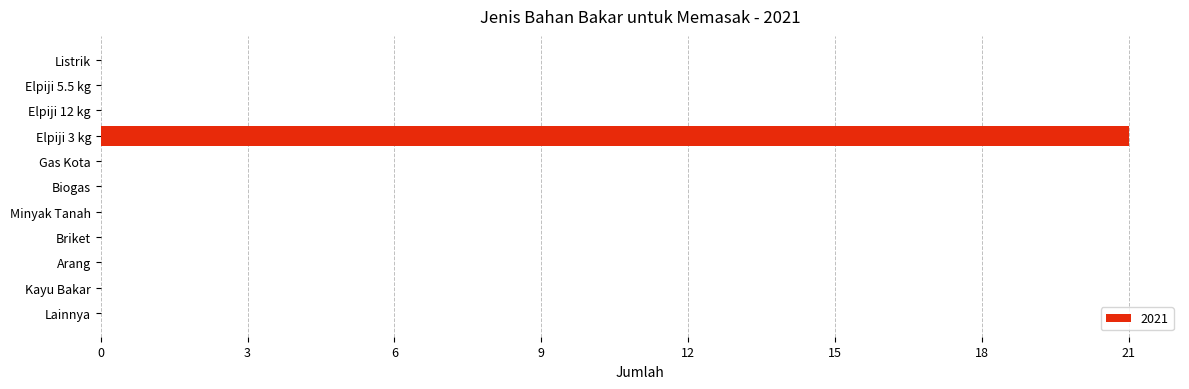

What is the sum of all values?

21